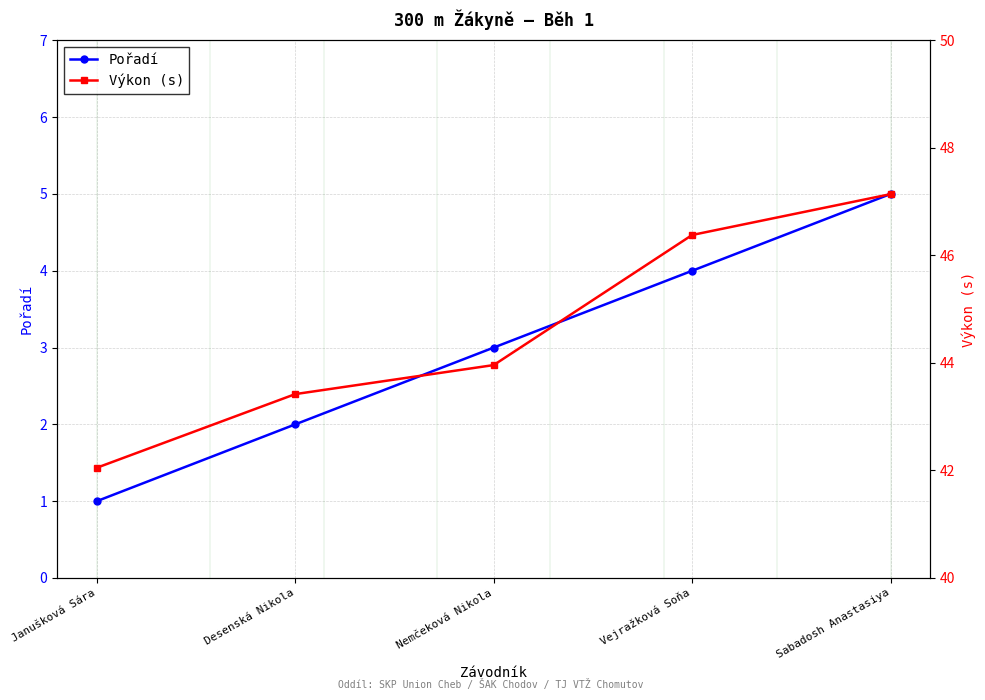

What are all the series names shown in the legend?

Pořadí, Výkon (s)